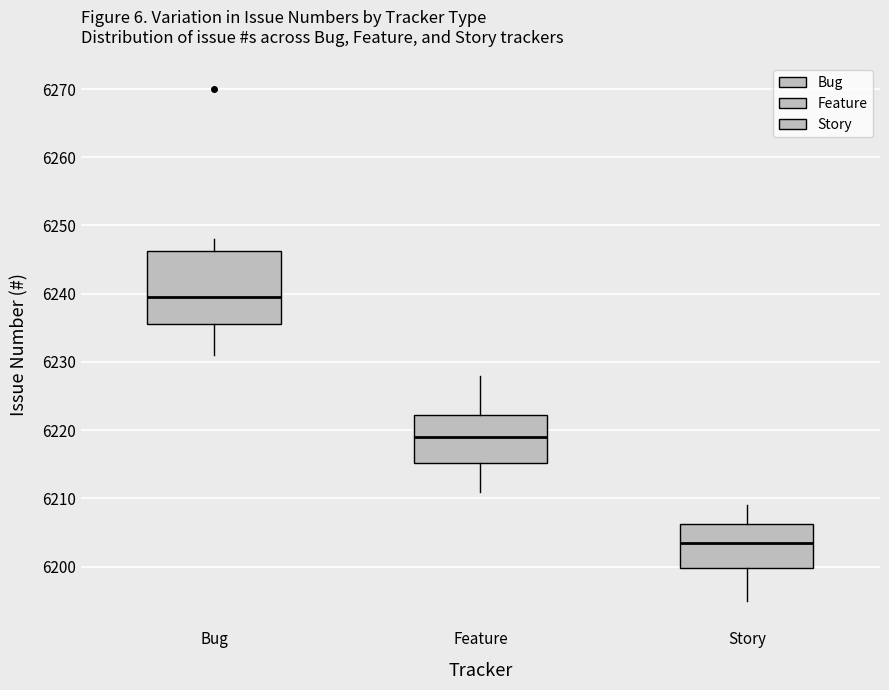

Reading left to right, transcribe this box plot: for each box, give where its median line is, the range the box spans, and where its two whiskers end, as read against the y-axis. The values are not printed on the chart, so give them approximately, as read against the axis.

Bug: median 6240, box 6236 to 6246, whiskers 6231 to 6248
Feature: median 6219, box 6215 to 6222, whiskers 6211 to 6228
Story: median 6204, box 6200 to 6206, whiskers 6195 to 6209